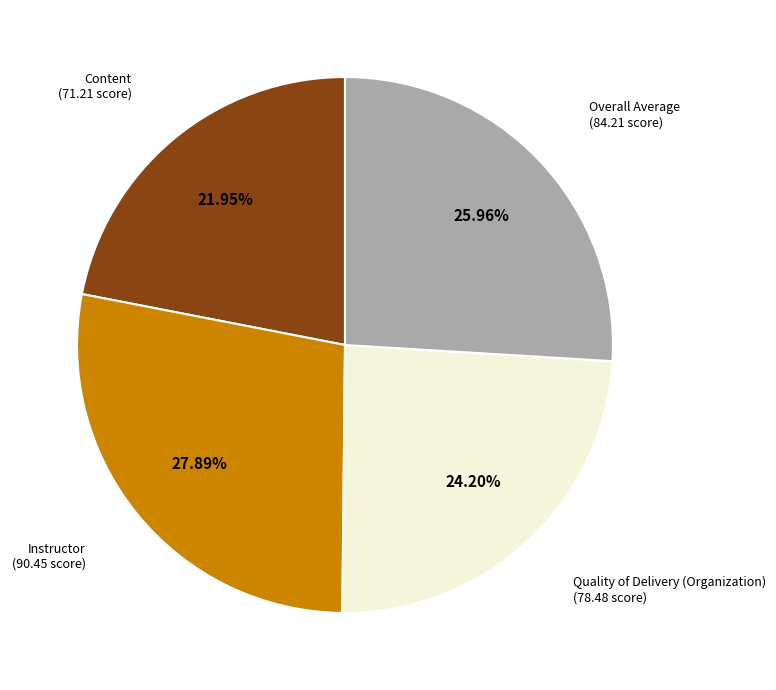

Rank the categories by value from lowest to highest.

Content, Quality of Delivery (Organization), Overall Average, Instructor